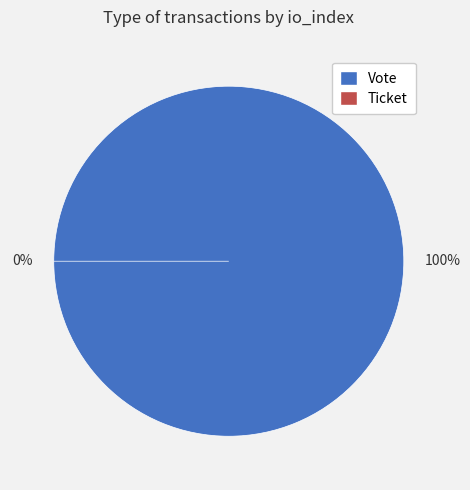

How many segments does this pie chart have?

2